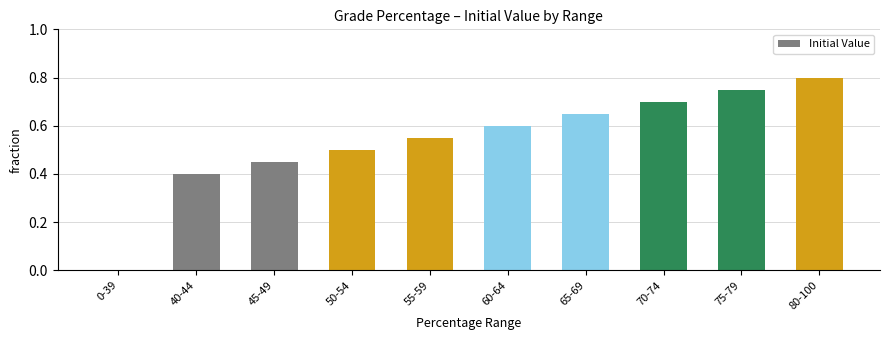

Is it true that the value at 45-49 is 0.8?

False